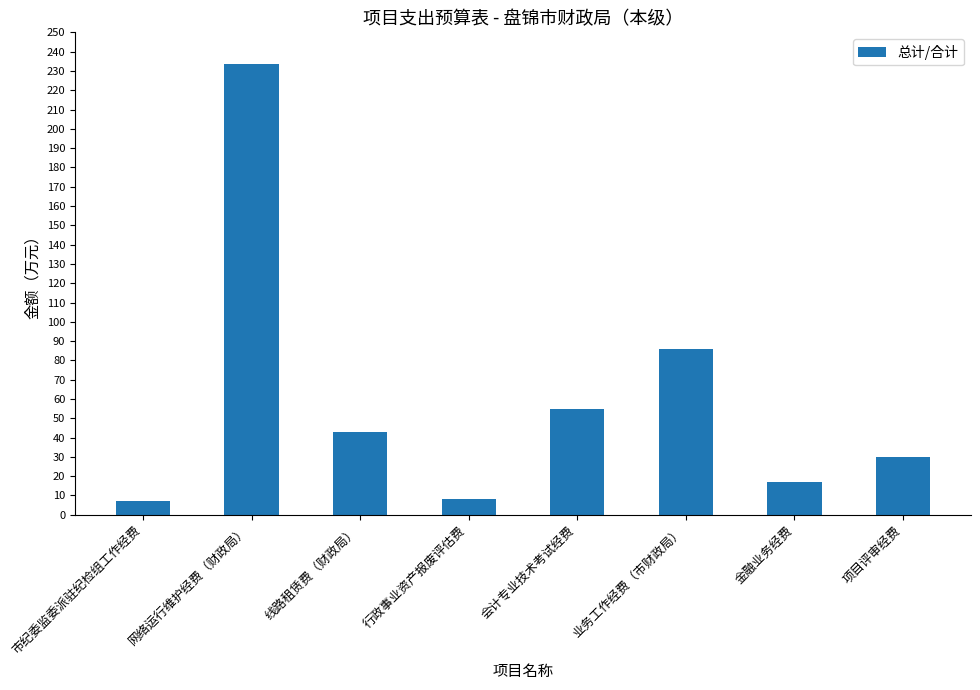

Which has a higher value, 项目评审经费 or 金融业务经费?

项目评审经费